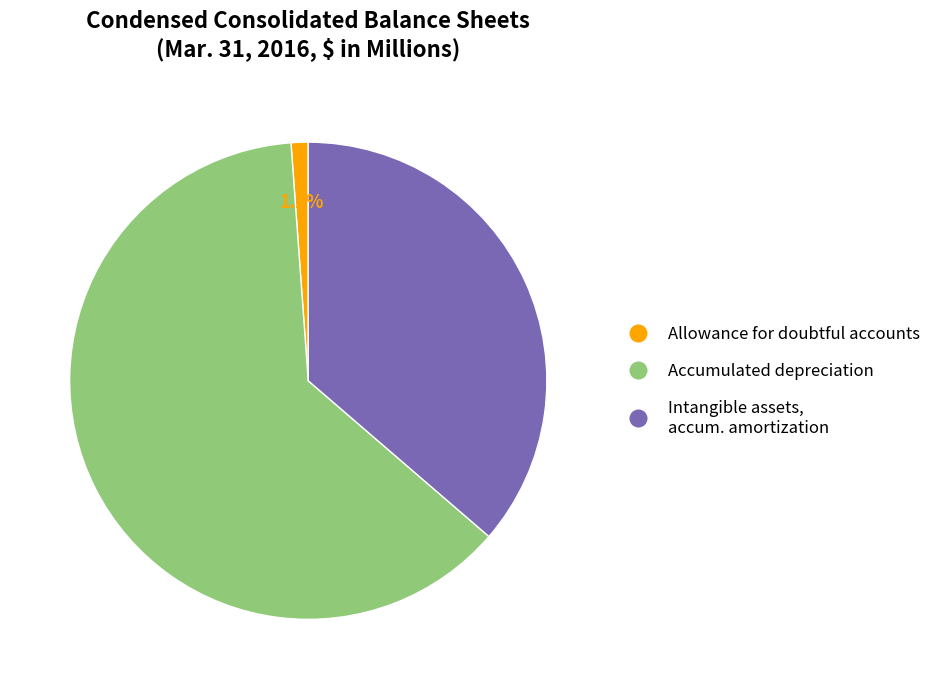

Is there any slice that represents more than half of the pie?

Yes